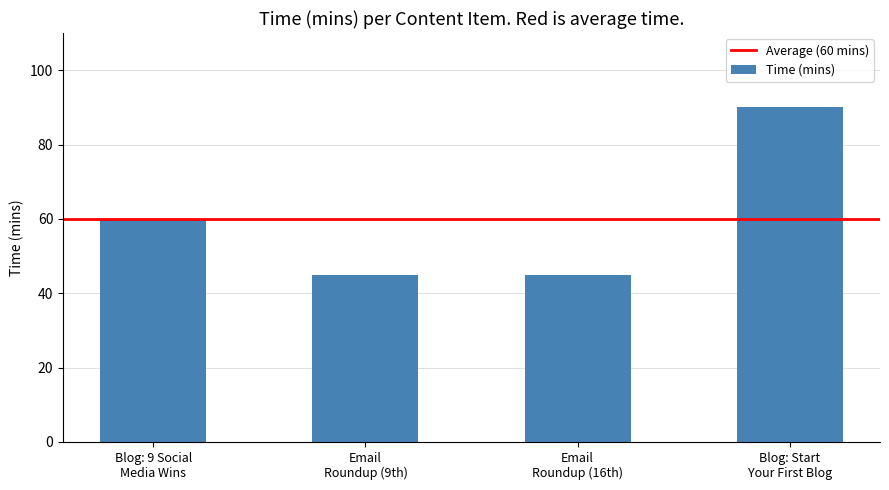

What is the value of the 1st bar from the left?

60